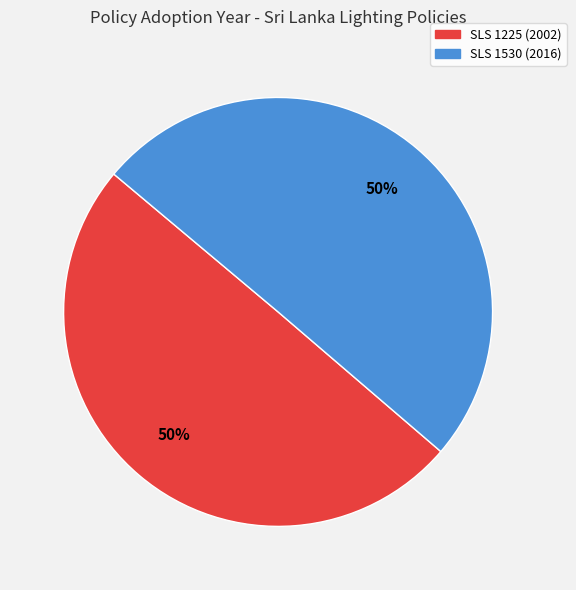

Is it true that SLS 1530 (2016) is 42% of the pie?

False